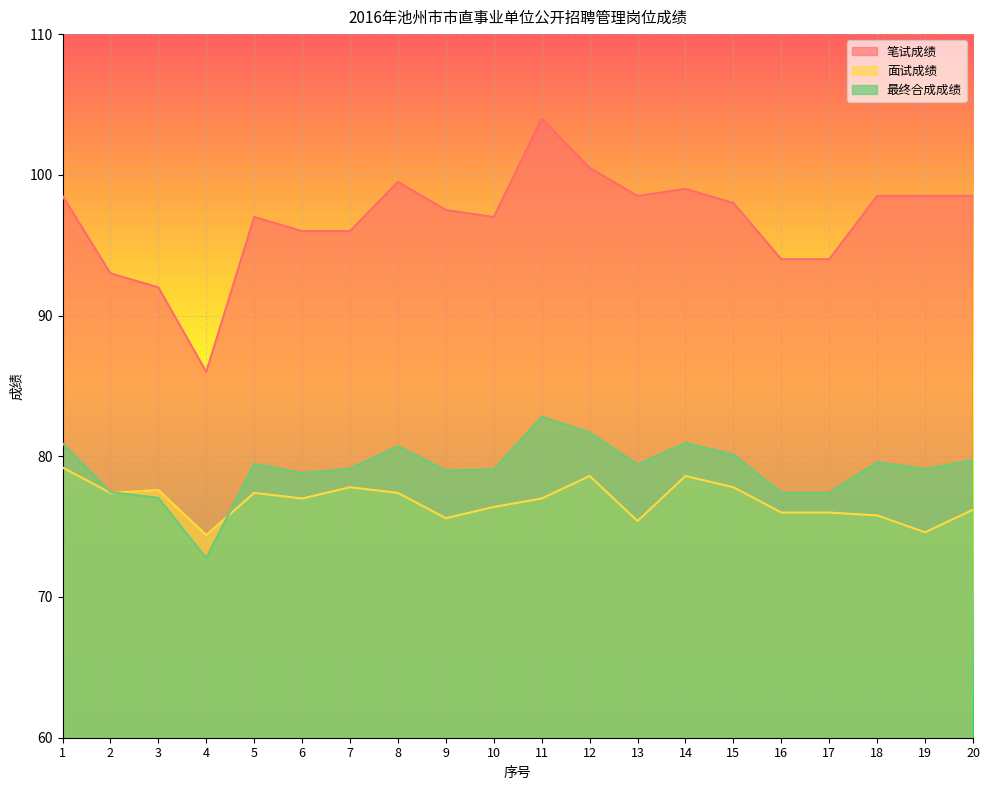

At which label does 面试成绩 reach its minimum?

4